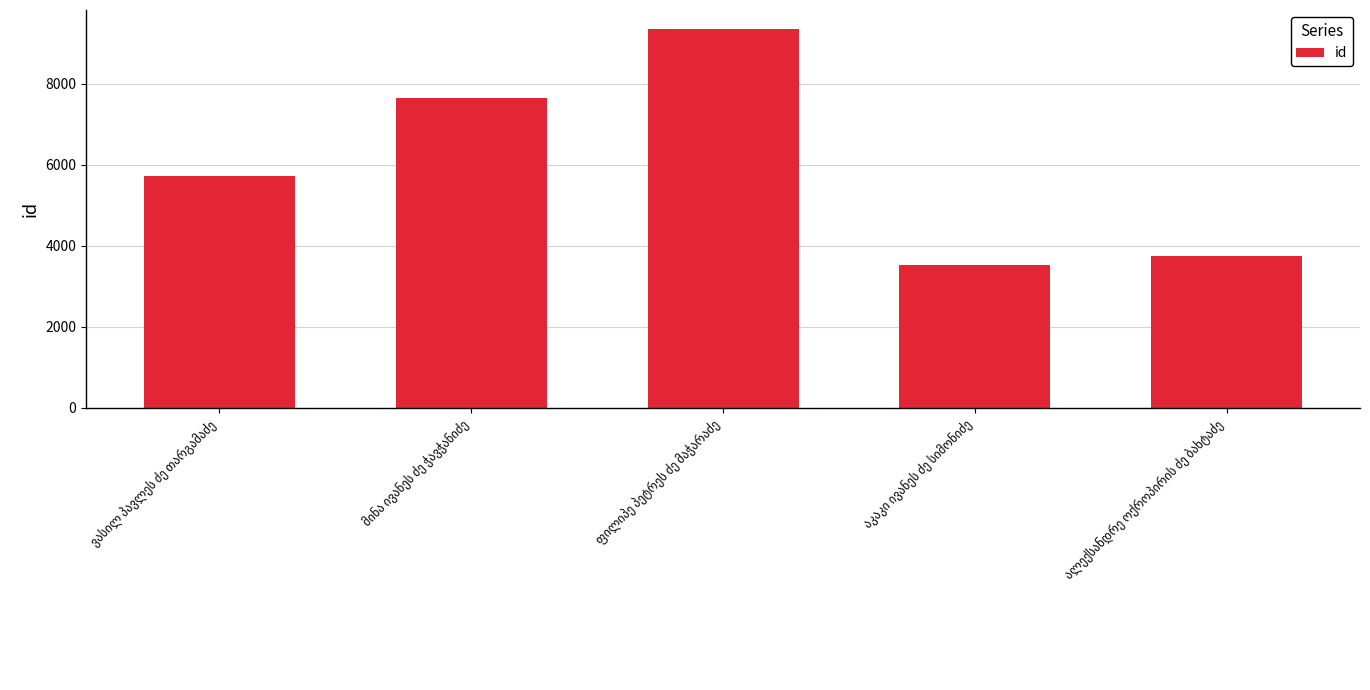

What is the difference between the second highest and second lowest values?

3905